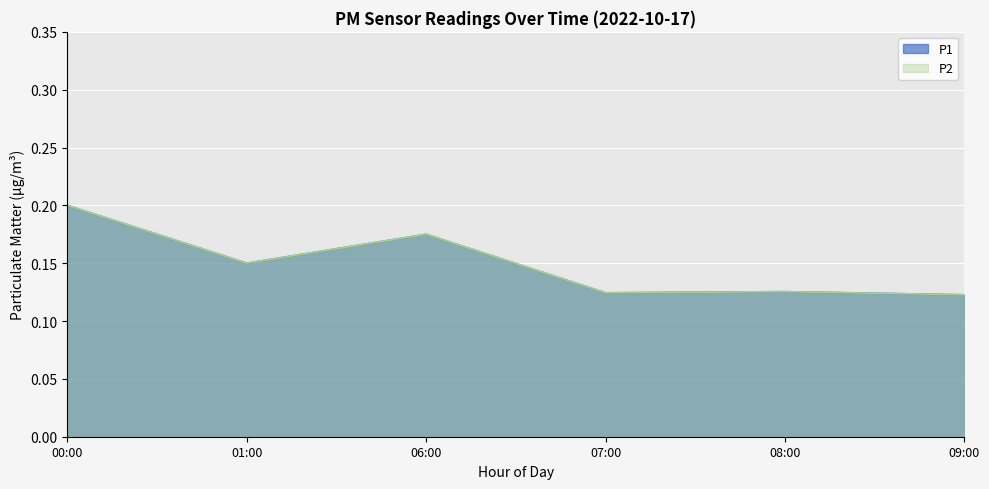

What is the label of the 1st point from the left?

00:00